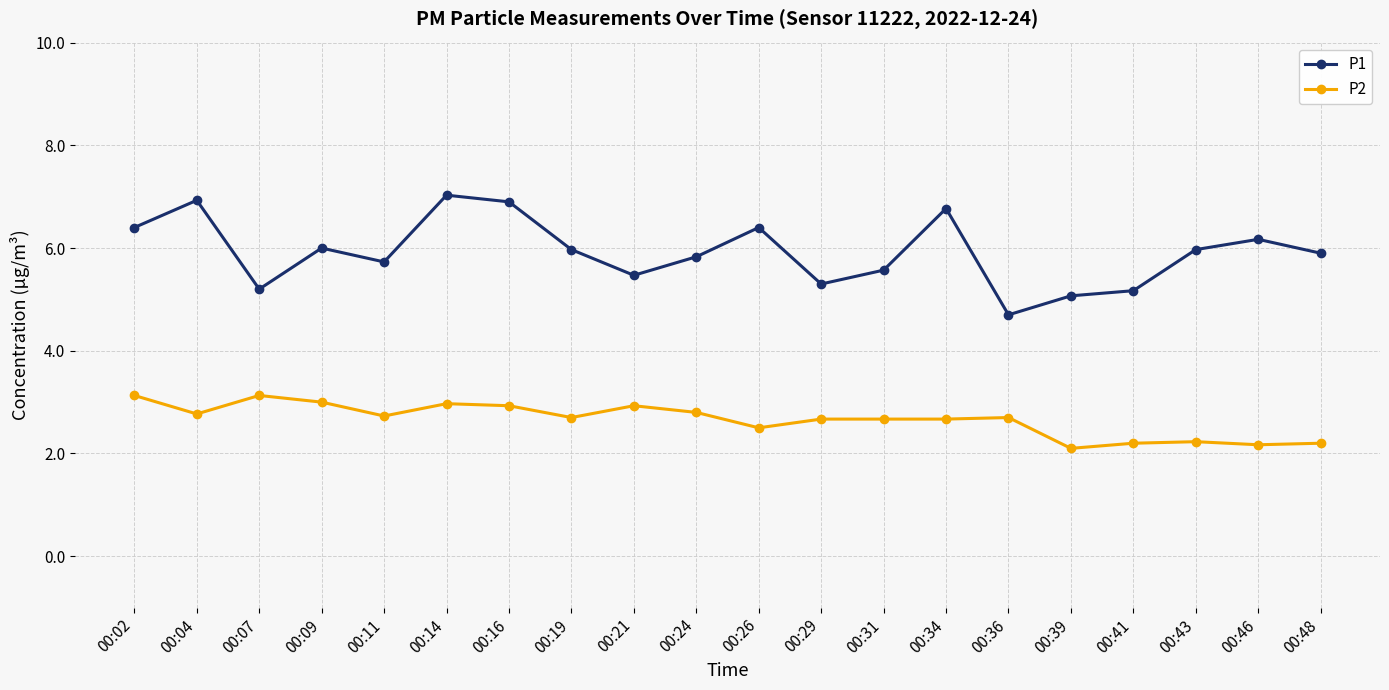

True or false: P1 and P2 cross at least once.

False